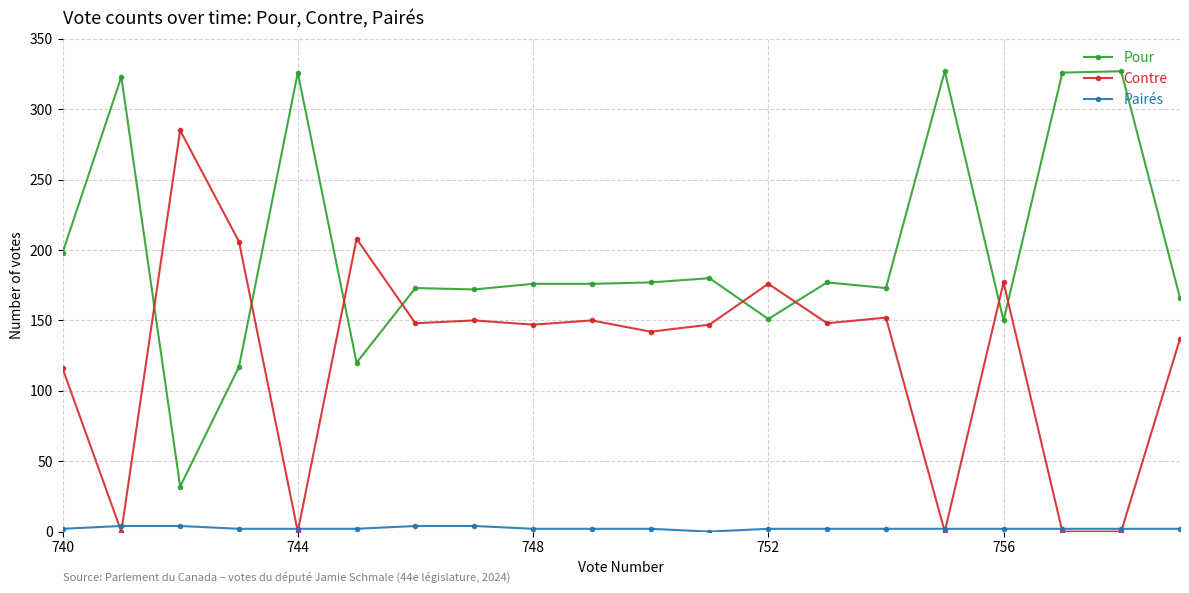

How many categories are shown in the chart?

20